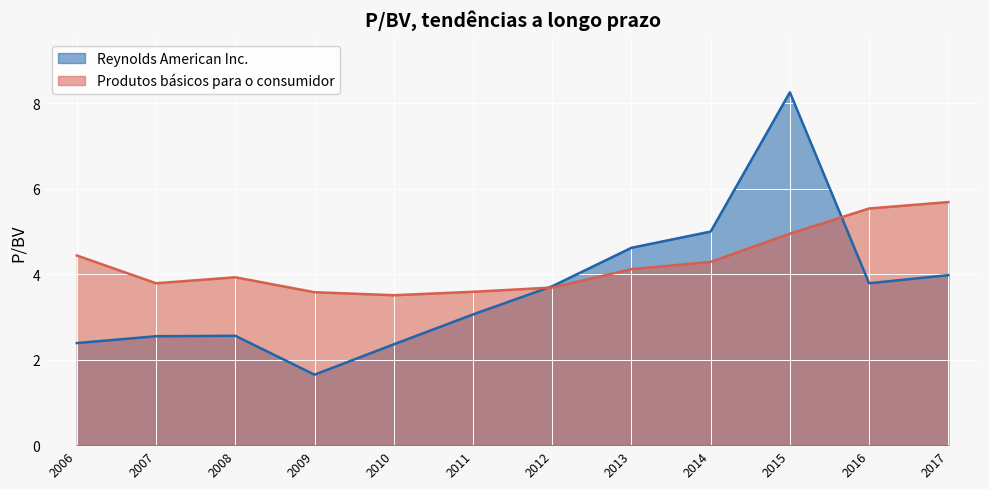

What is the difference between the Produtos básicos para o consumidor values at 2012 and 2007?

0.1